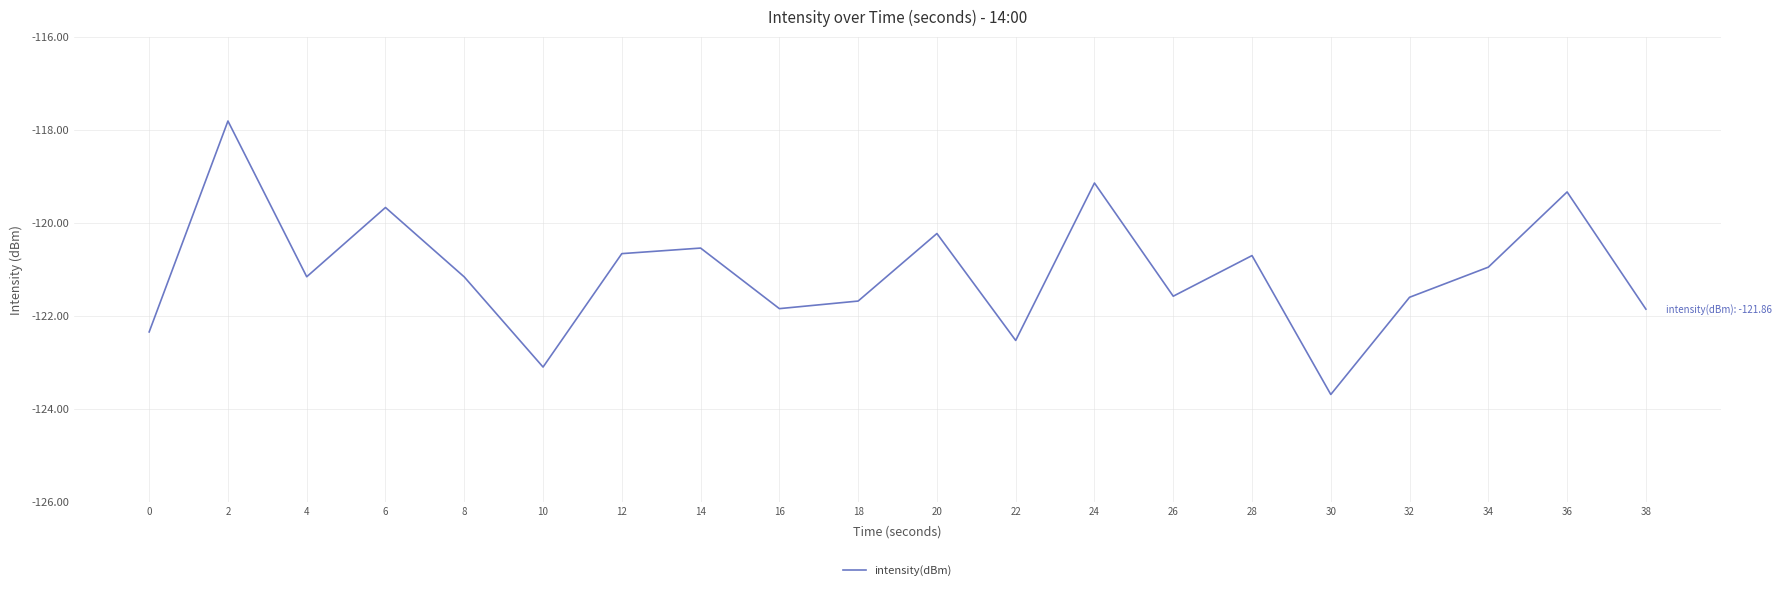

What value does the data have at 22?

-122.5